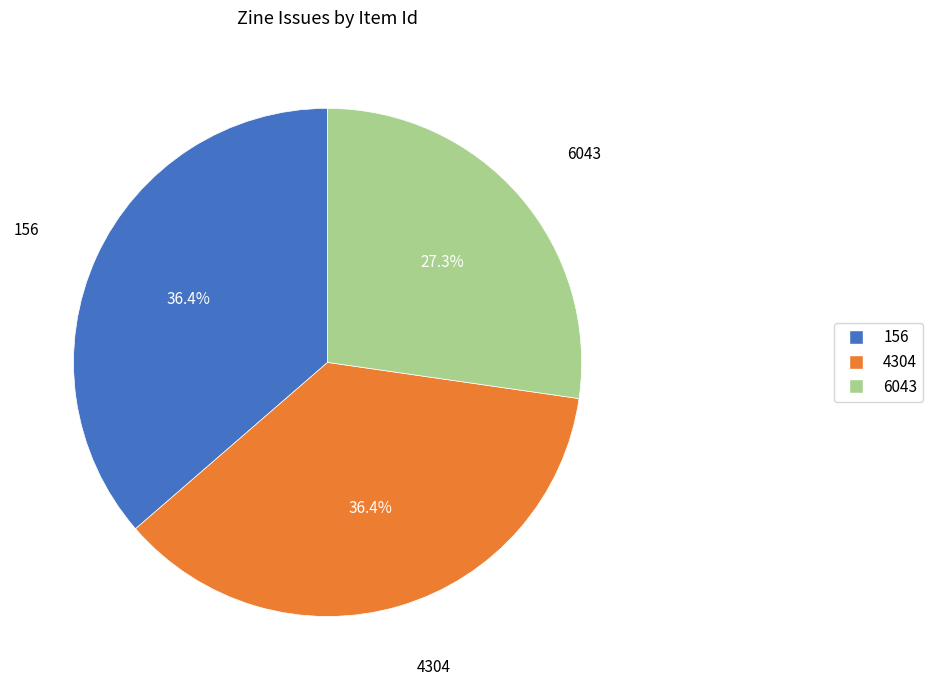

To the nearest percent, what is the difference between the largest and smallest slice percentages?

9%